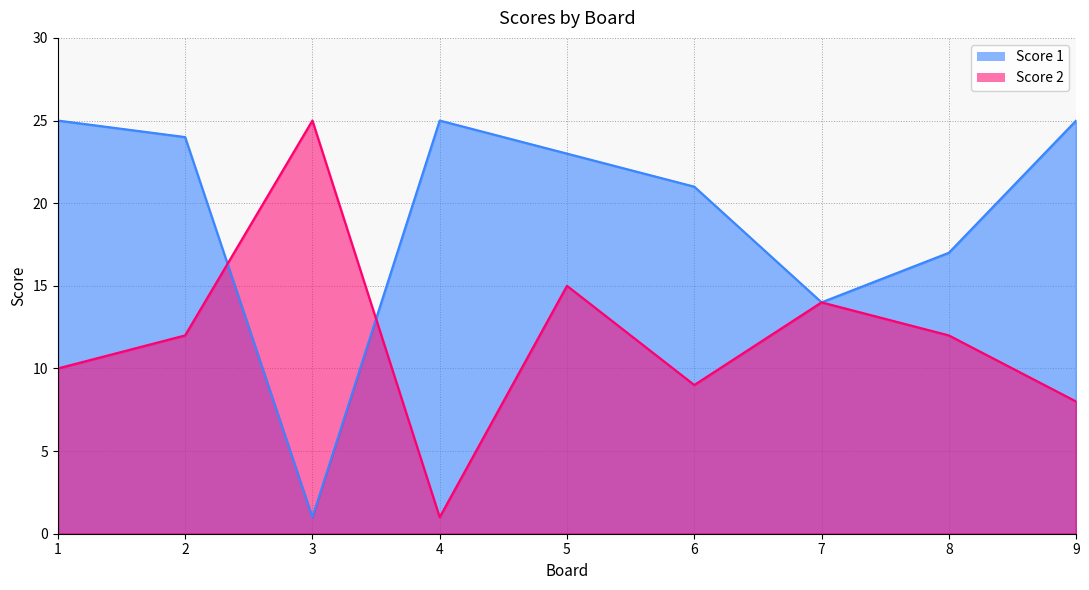

Reading left to right, list all the values displayed in this chart.

Score 1: 1=25	2=24	3=1	4=25	5=23	6=21	7=14	8=17	9=25
Score 2: 1=10	2=12	3=25	4=1	5=15	6=9	7=14	8=12	9=8